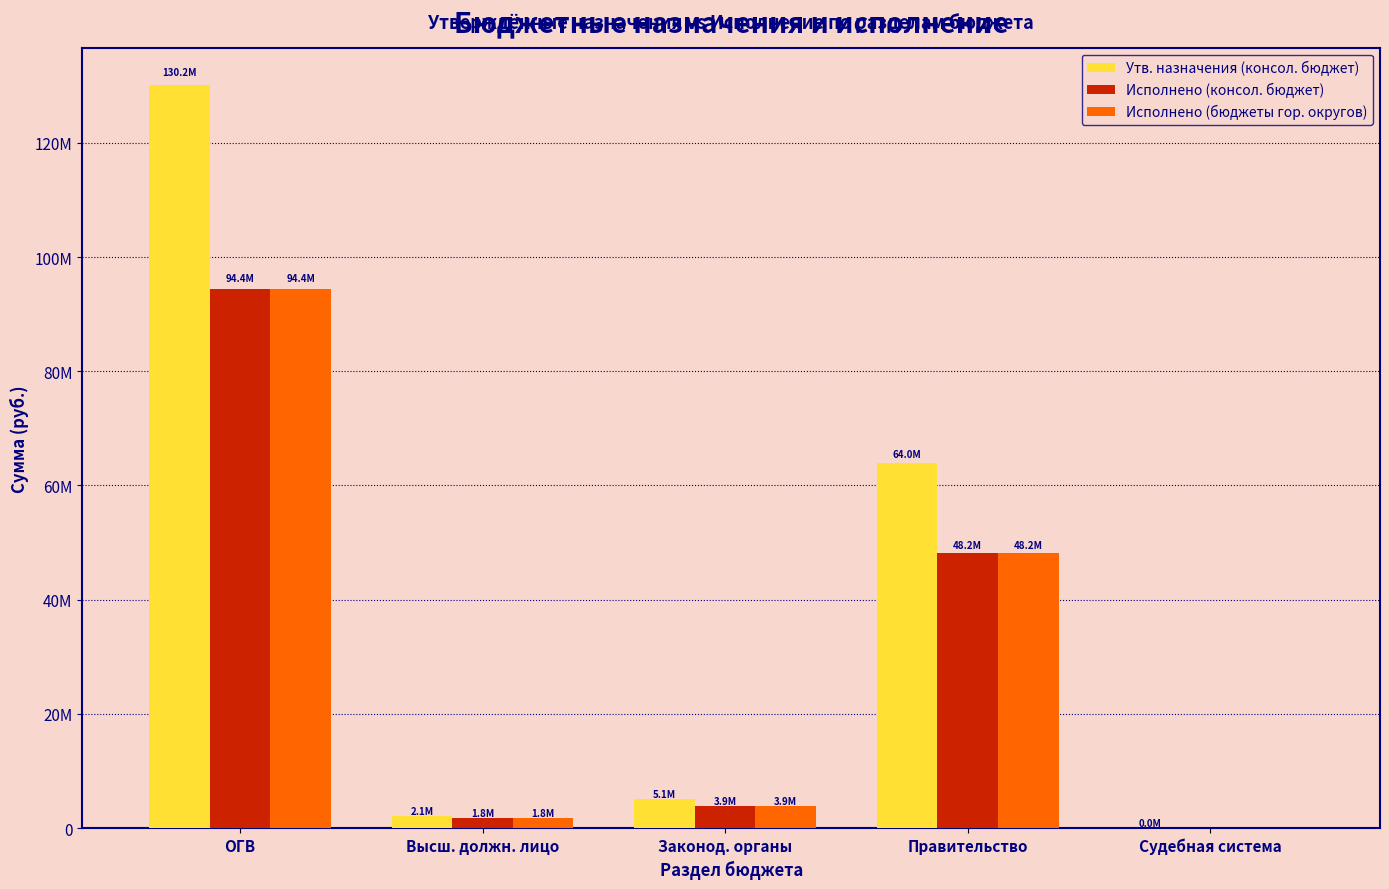

What is the average value of the Исполнено (консол. бюджет) series?

29663869.2